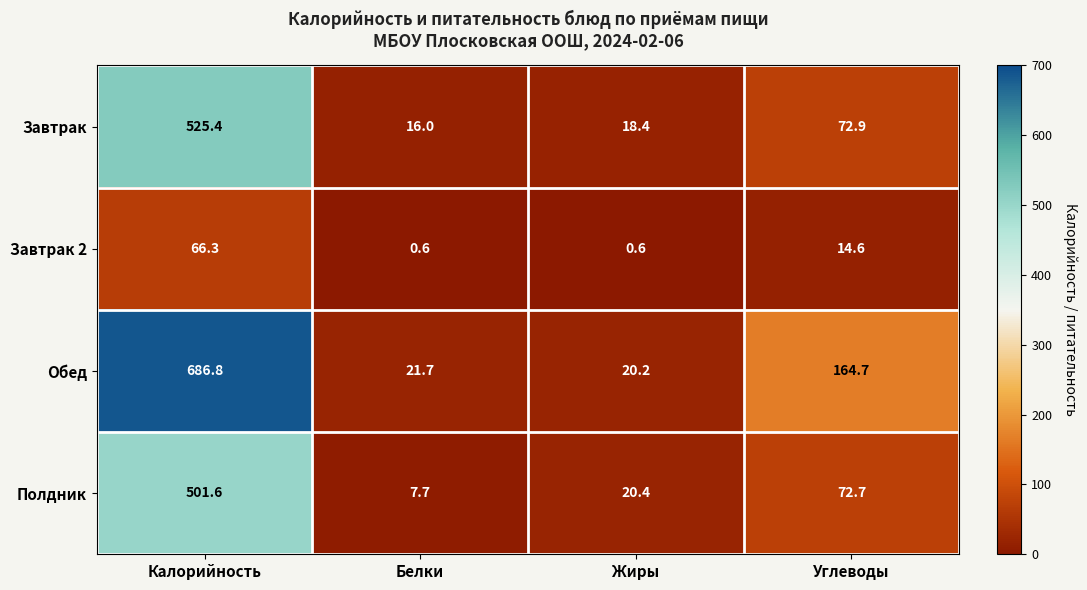

Between Калорийность and Углеводы, which series saw the biggest shift?

Обед